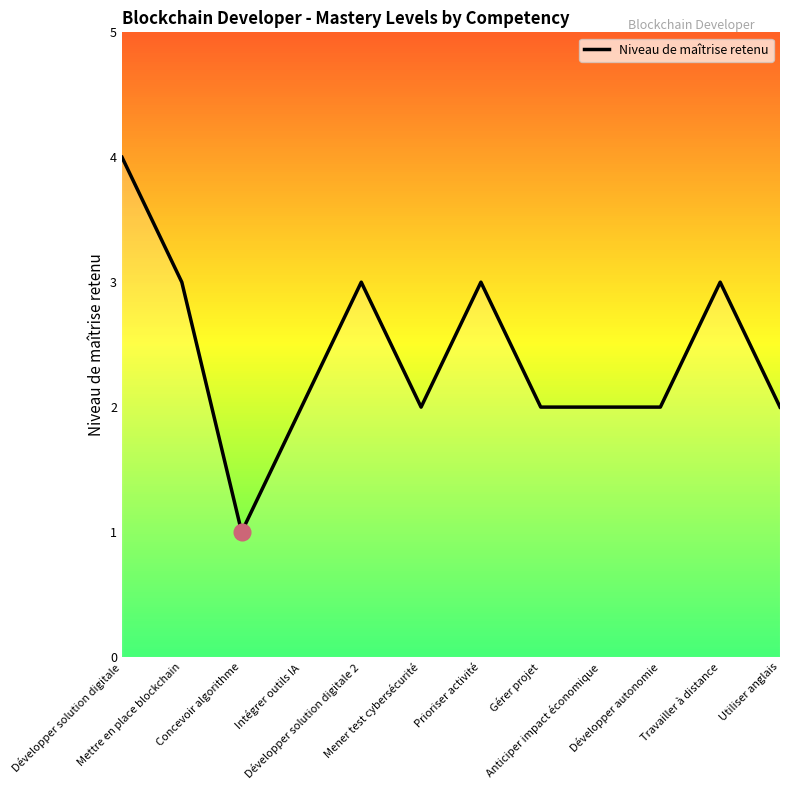

What is the difference between the maximum and minimum values?

3